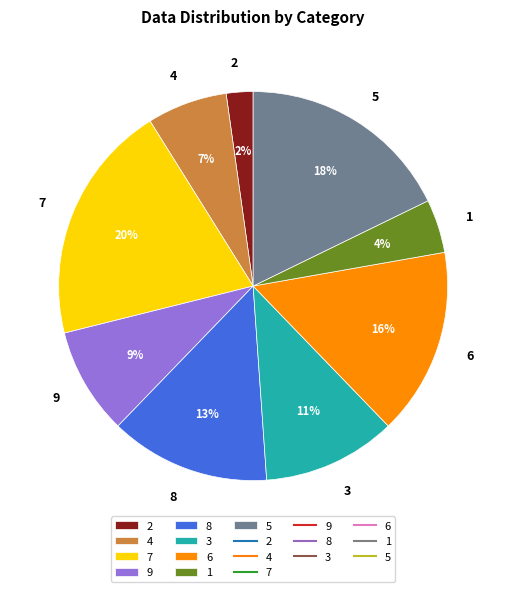

Combined, do 1 and 6 account for over 50%?

No